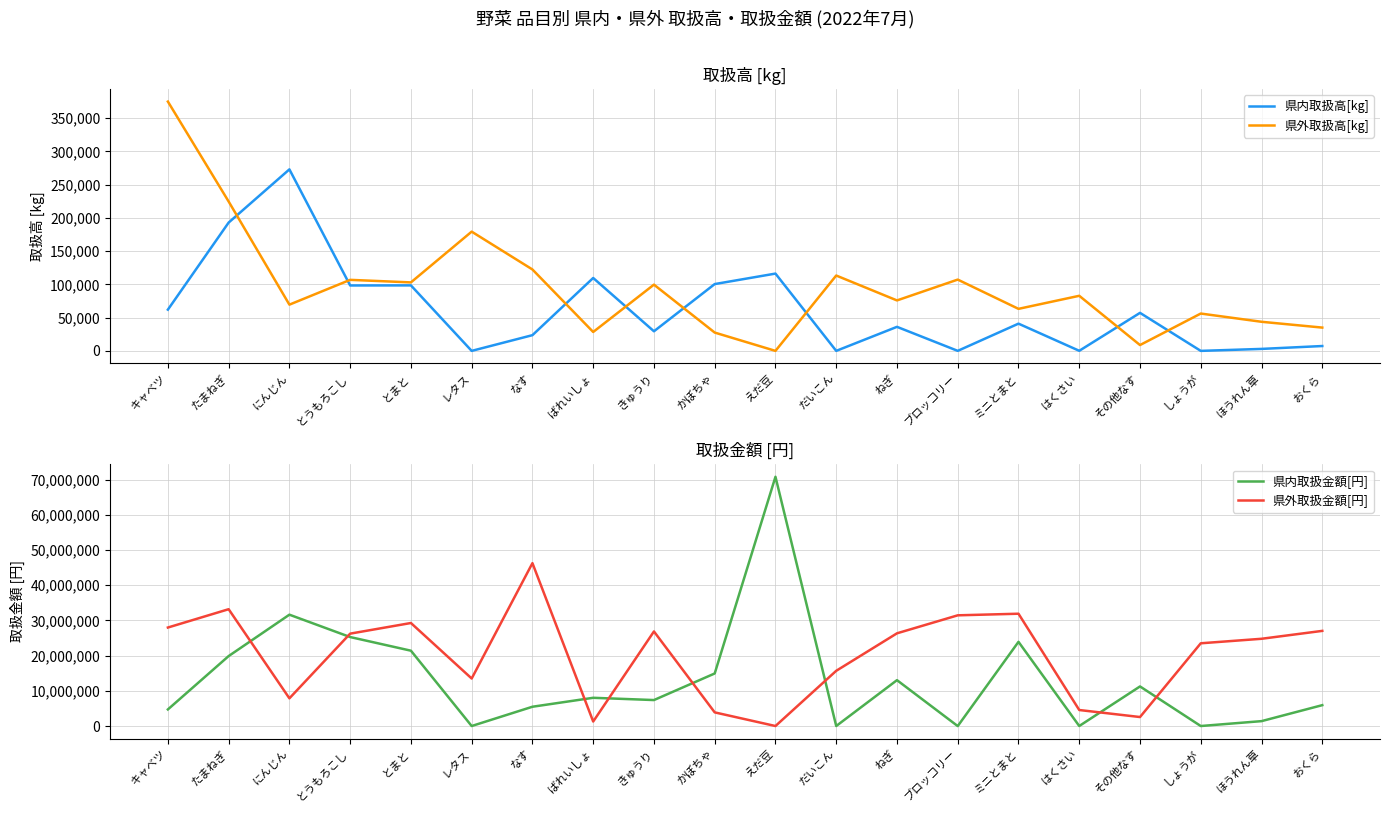

List the series in order of their peak value, highest first.

県内取扱金額[円], 県外取扱金額[円], 県外取扱高[kg], 県内取扱高[kg]